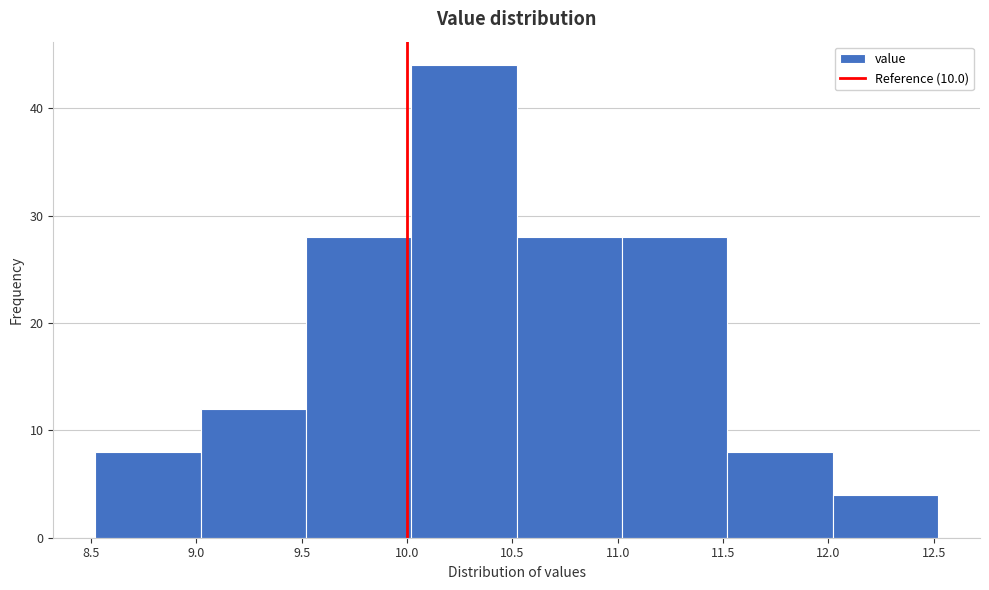

Which range on the x-axis has the tallest bar?

10.02 to 10.52